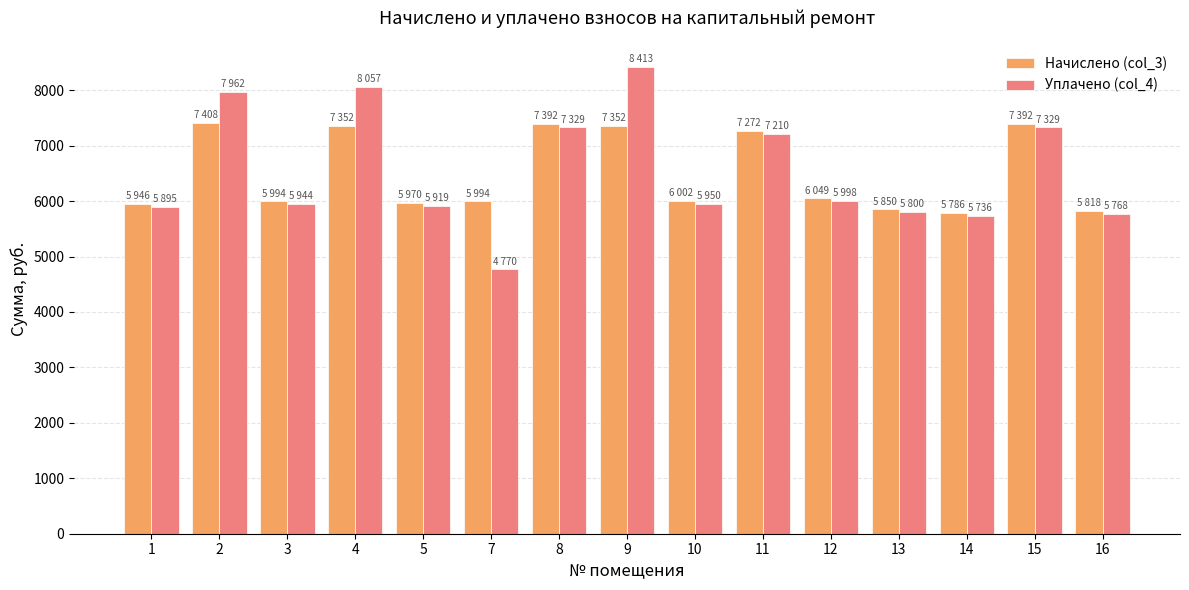

What is the smallest value displayed?

4770.0